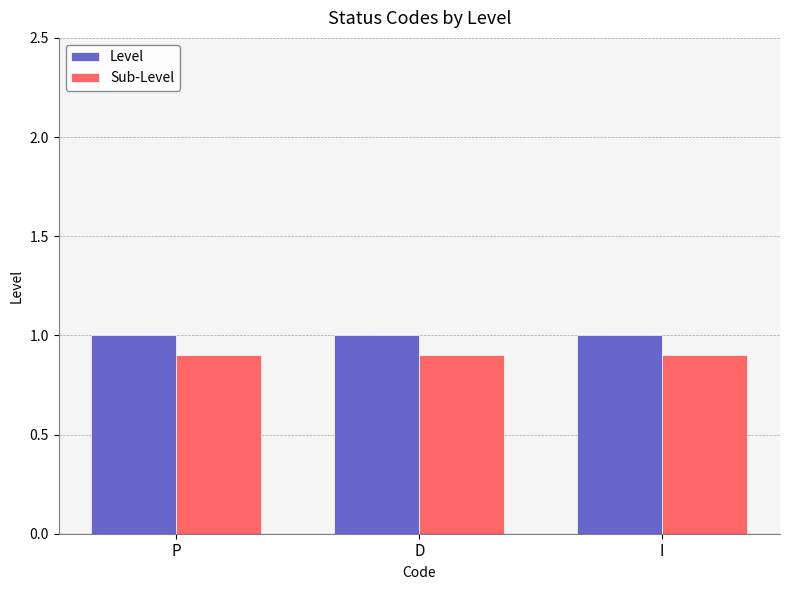

What is the minimum value for Sub-Level?

0.9